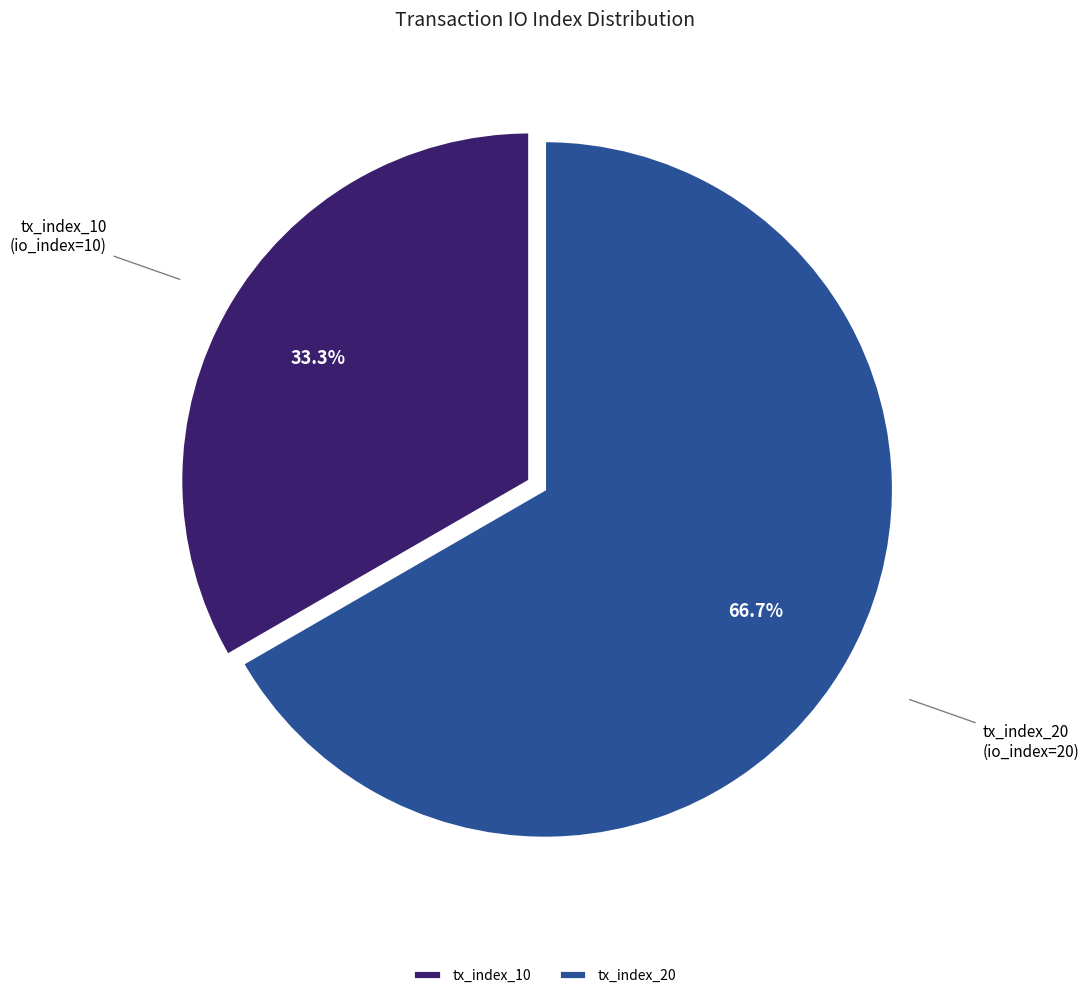

To the nearest percent, what is the average slice percentage?

50%